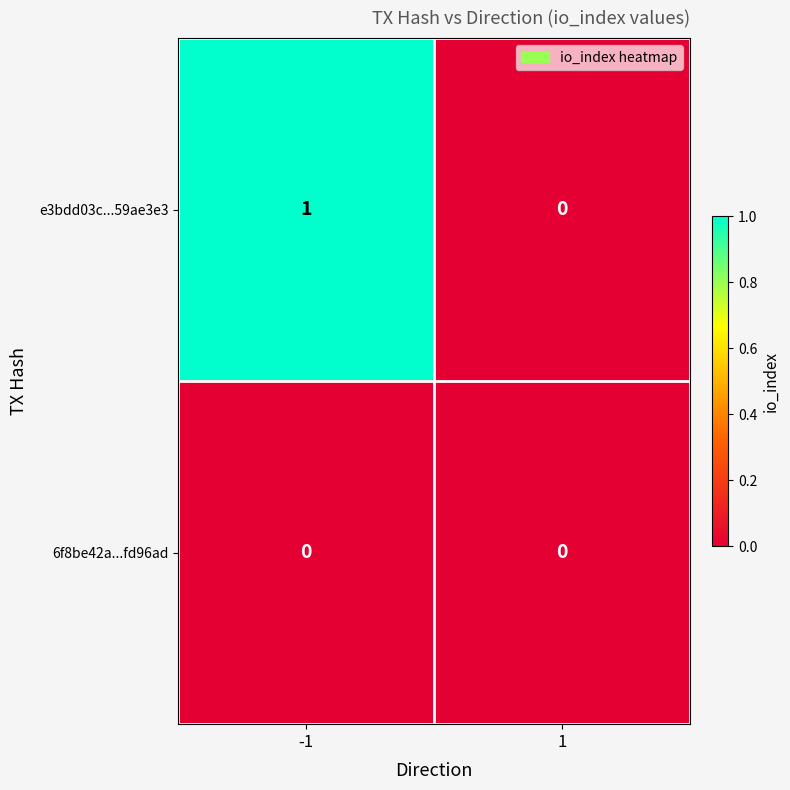

At which category is the sum across all series the highest?

-1